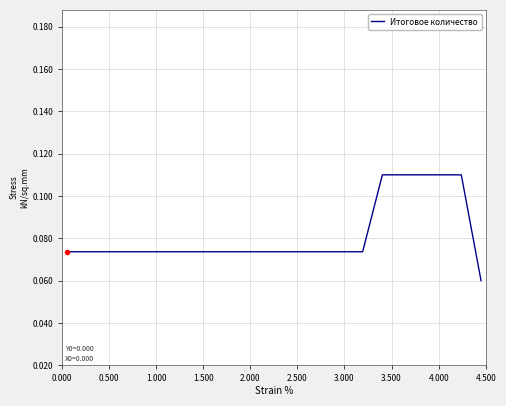

How many distinct data groups are displayed?

1